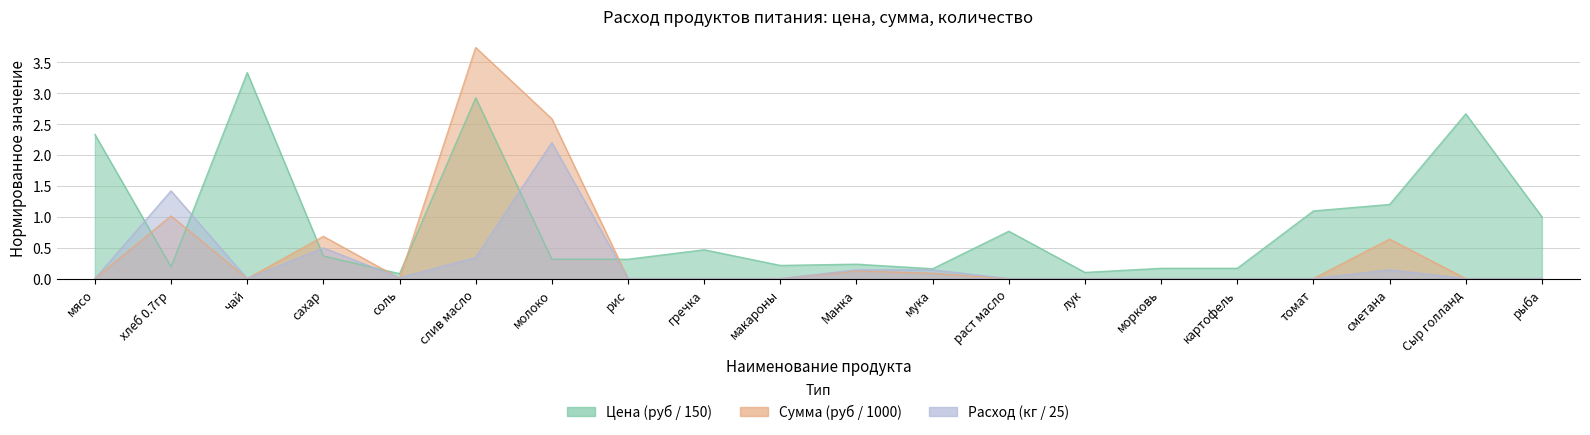

Rank the series by their maximum value, from highest to lowest.

Сумма (руб), Цена (руб), Общий расход (кг)